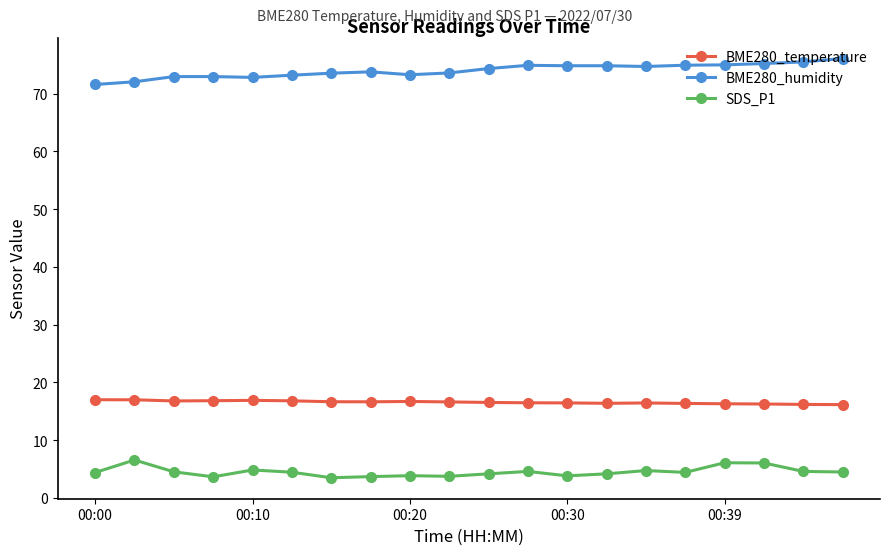

True or false: BME280_temperature and SDS_P1 cross at least once.

False